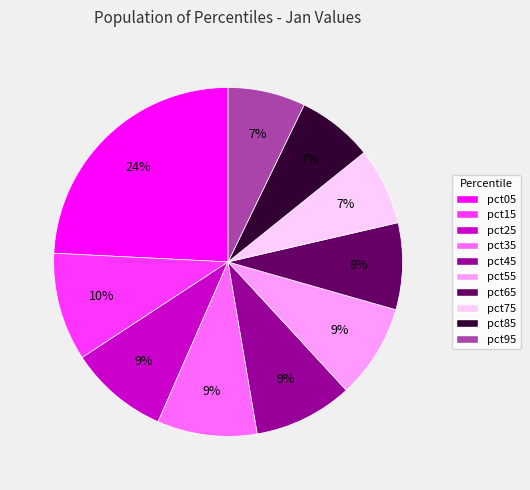

What is the largest slice in the pie chart?

pct05